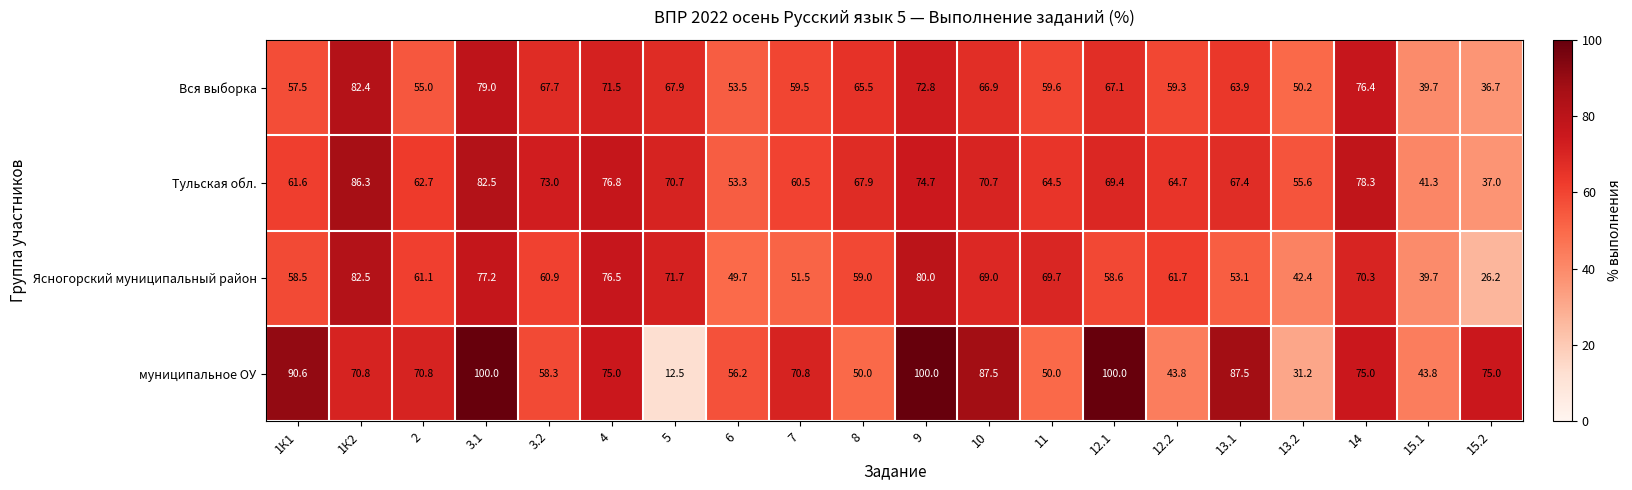

Which series changed the most between 3.1 and 12.2?

муниципальное ОУ